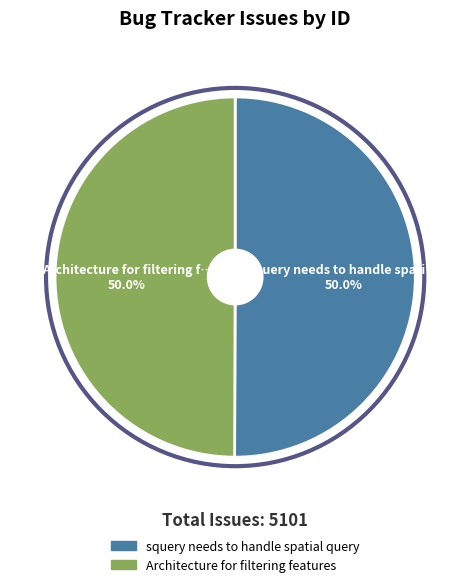

Is the sum of Architecture for filtering features and squery needs to handle spatial query greater than half?

Yes